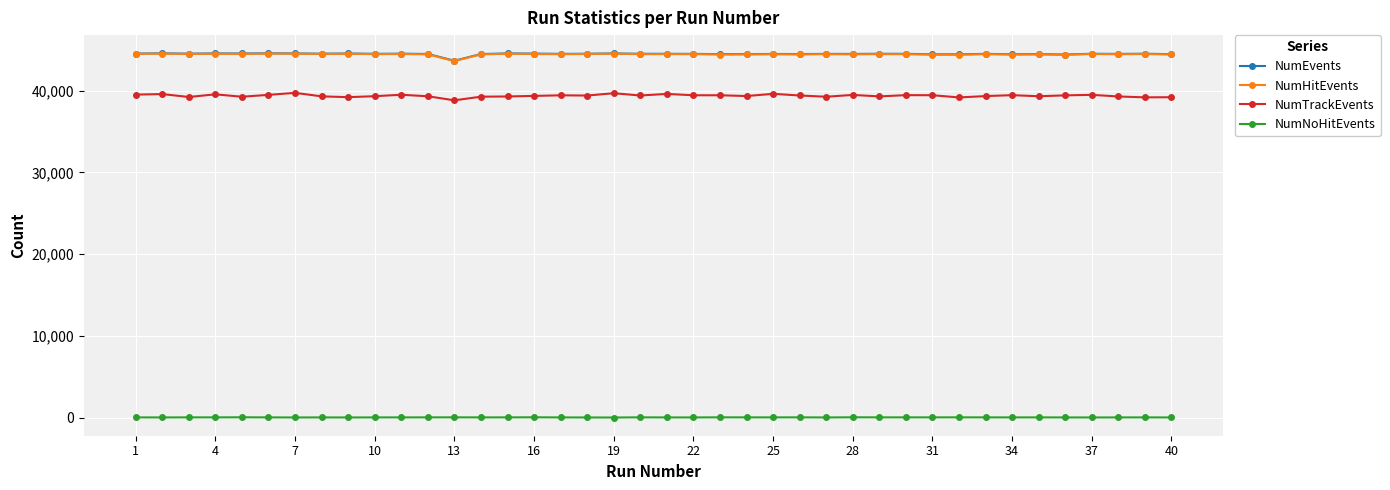

What is the highest value of the NumHitEvents series?

44507